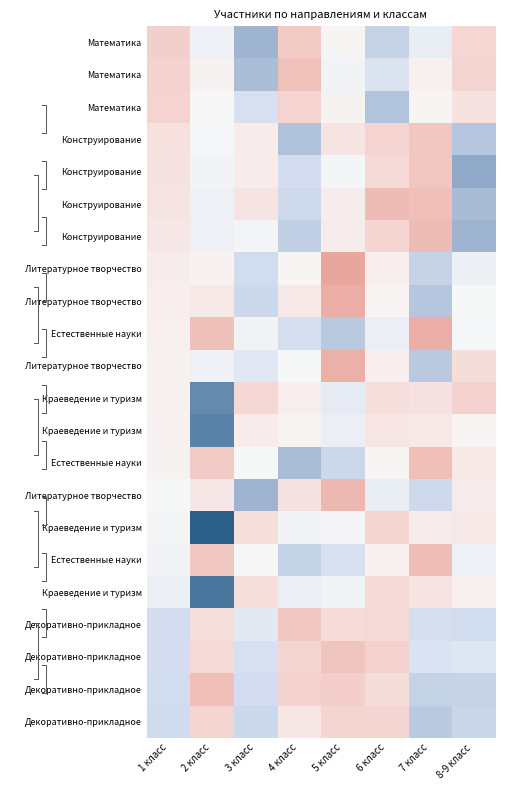

What is the total value across all series at 5 класс?

-8.4